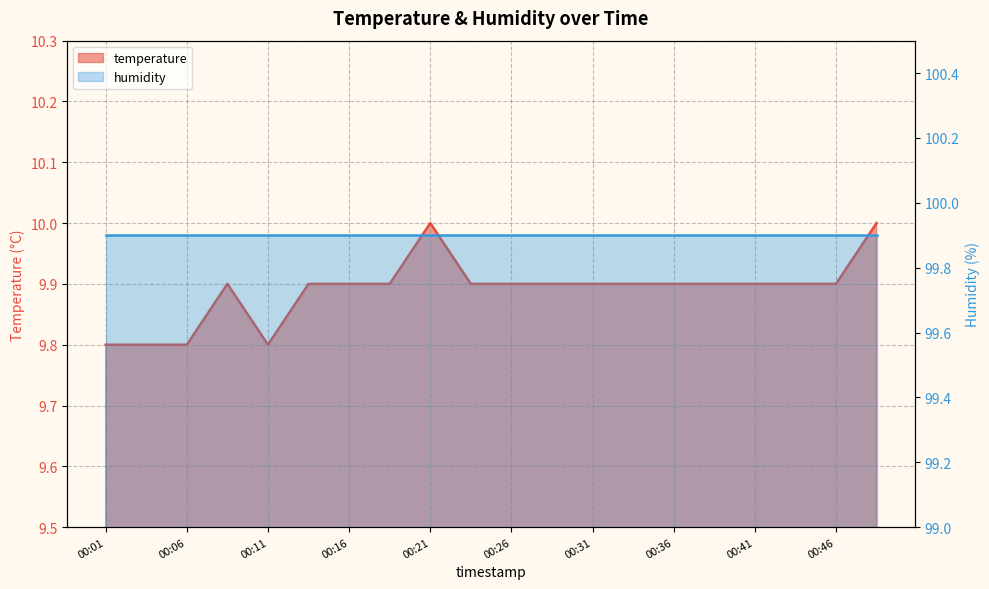

Rank the categories by value from highest to lowest.

00:21, 00:48, 00:08, 00:13, 00:16, 00:18, 00:23, 00:26, 00:28, 00:31, 00:33, 00:36, 00:38, 00:41, 00:43, 00:46, 00:01, 00:03, 00:06, 00:11